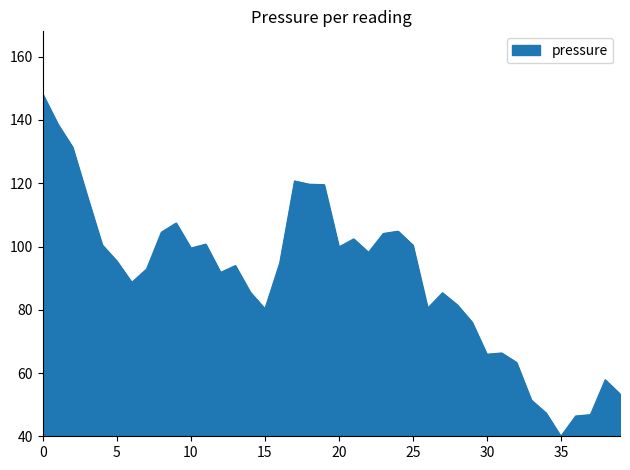

What is the smallest value displayed?

40.0